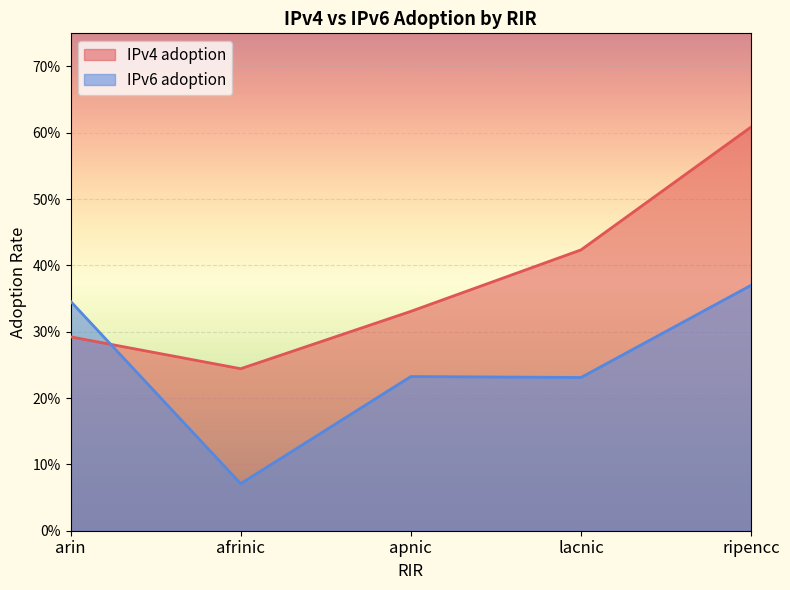

Which series has the largest total across all categories?

IPv4 adoption